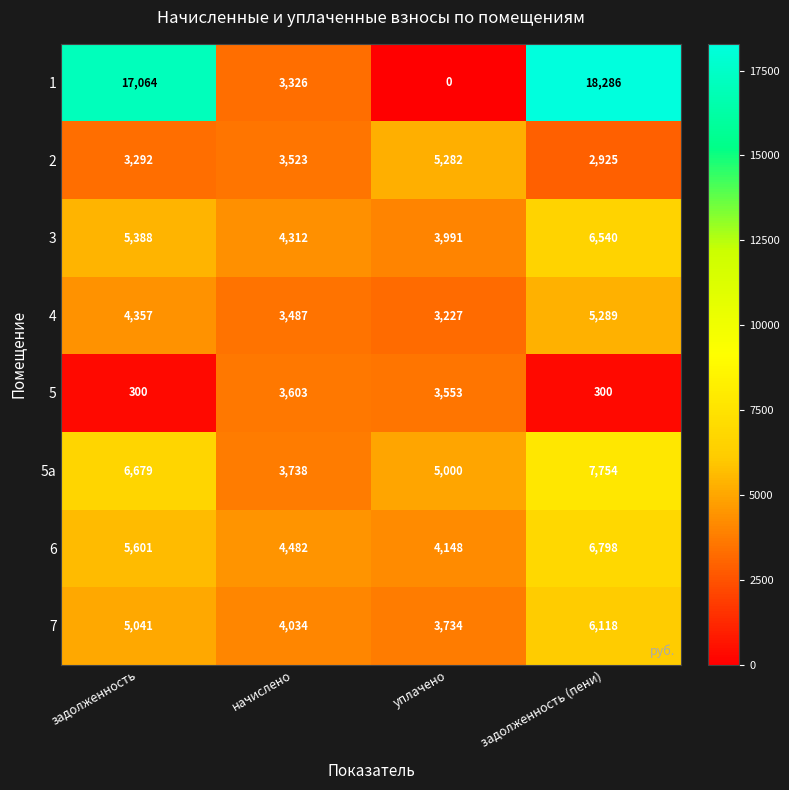

How many categories are shown in the chart?

4